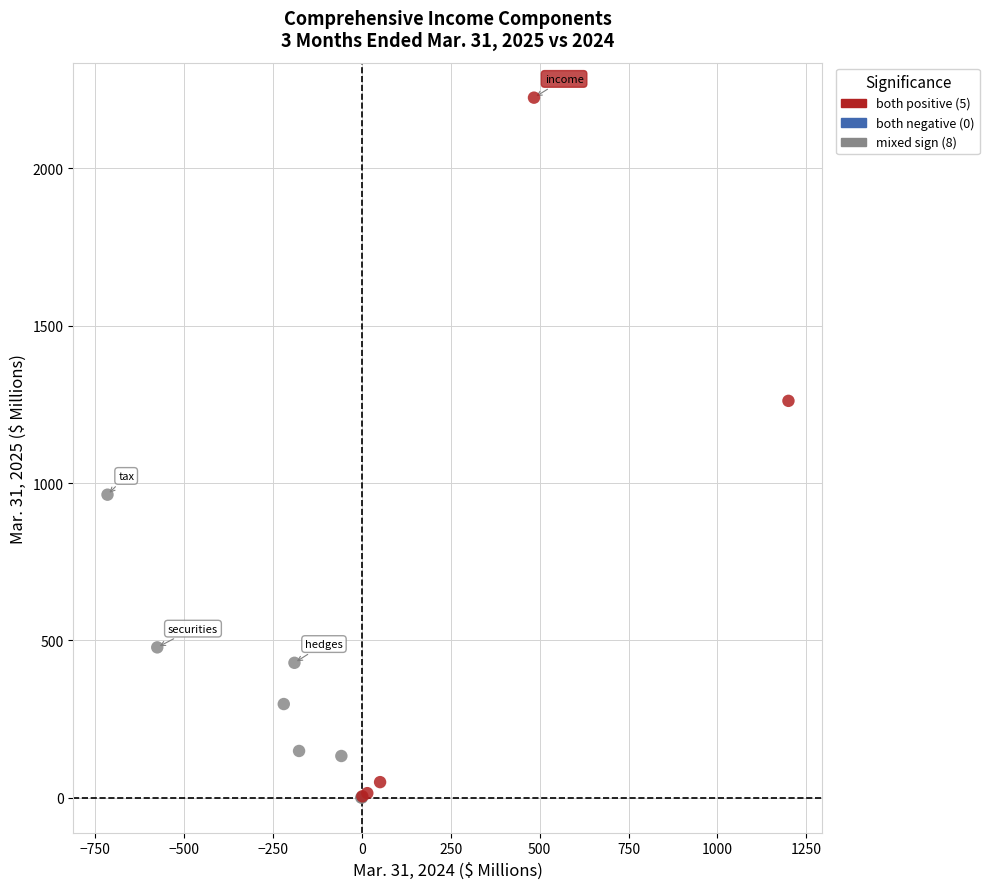

Which series has the largest Y range (max minus min)?

both positive (5)